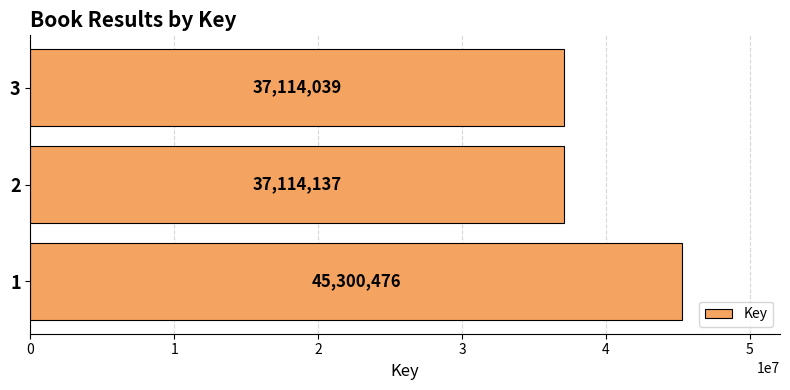

What is the ratio of the value at 1 to the value at 2?

1.2